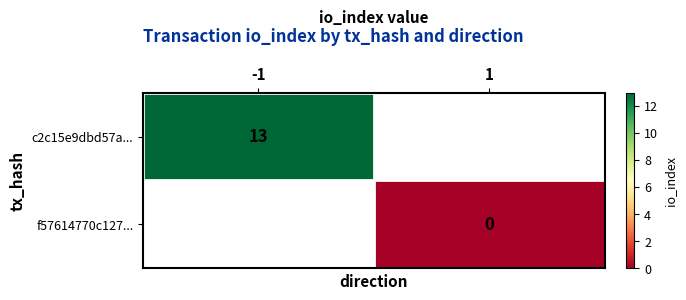

How many distinct data groups are displayed?

2